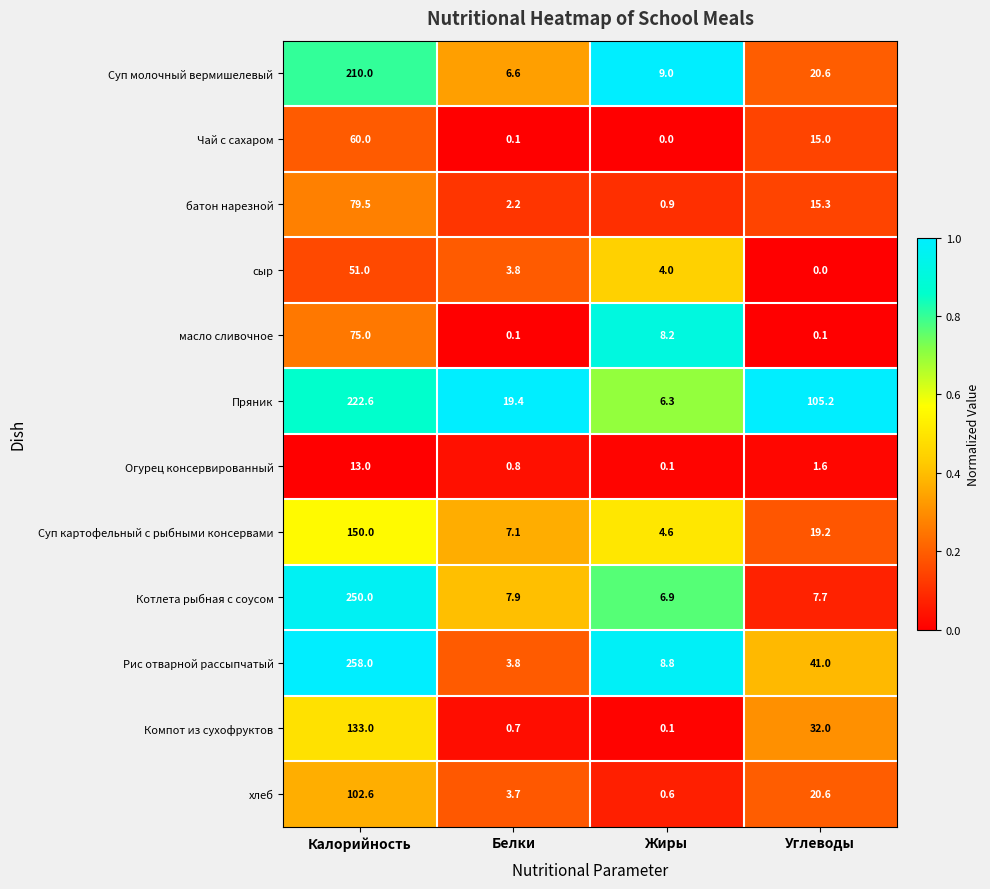

Is it true that сыр equals 4.0 at Жиры?

True